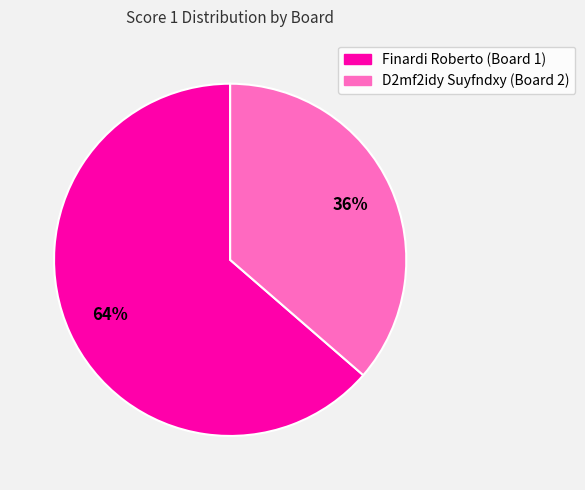

Is Finardi Roberto (Board 1) the majority of the pie?

Yes